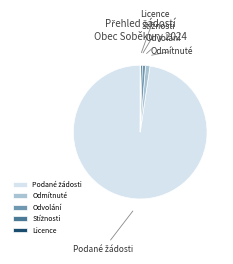

Does any single category account for the majority?

Yes